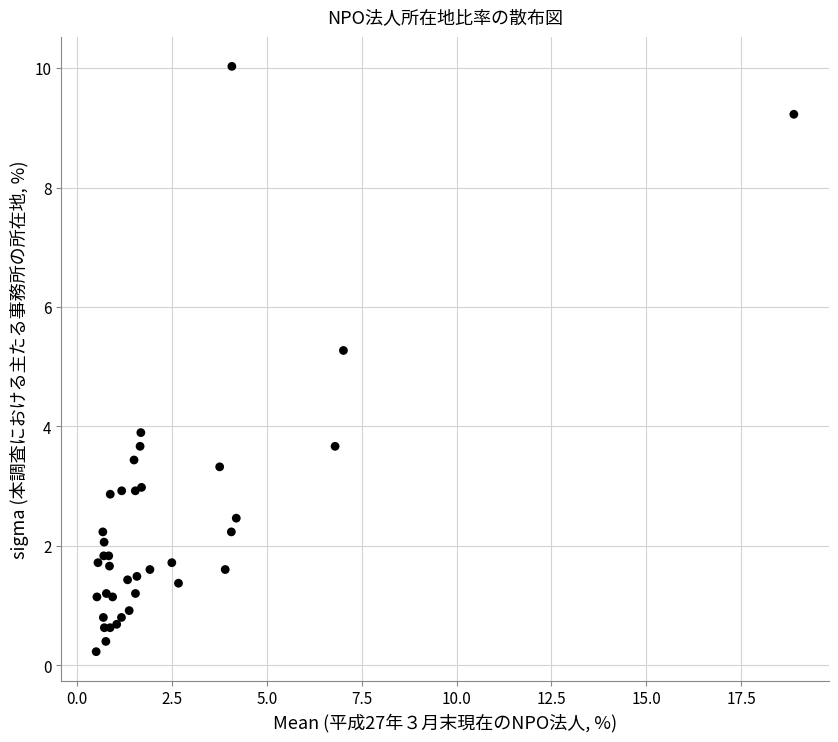

What Y value in the scatter plot is closest to 5?

5.3